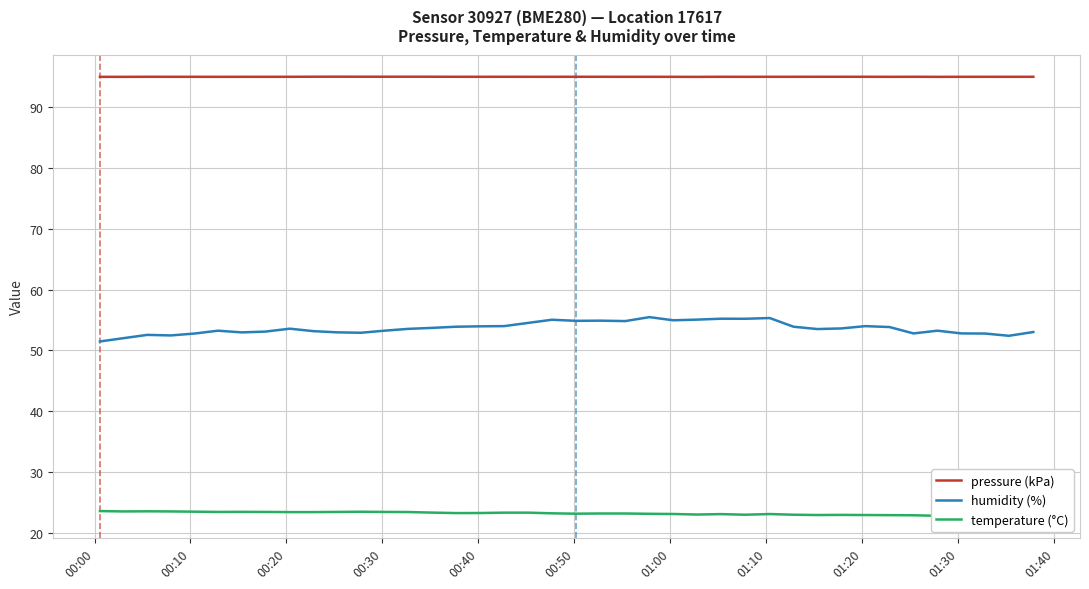

What is the minimum value shown in the chart?

22.8